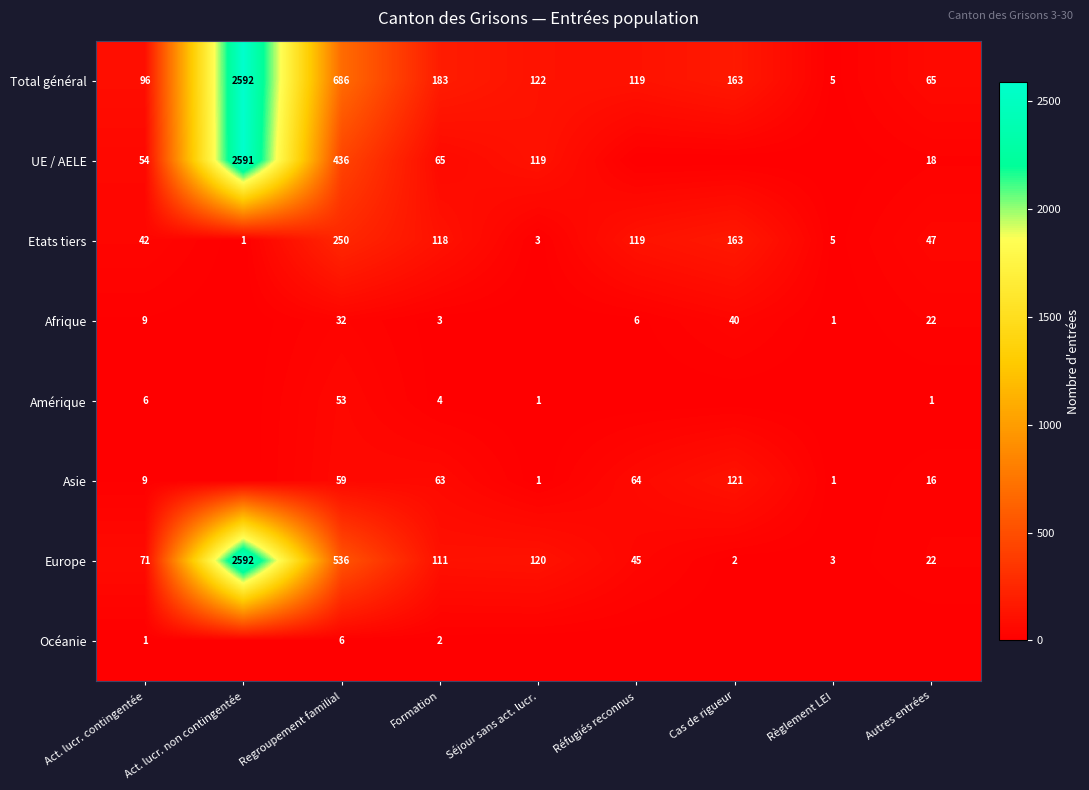

What is the sum of the Europe values at Réfugiés reconnus and Act. lucr. non contingentée?

2637